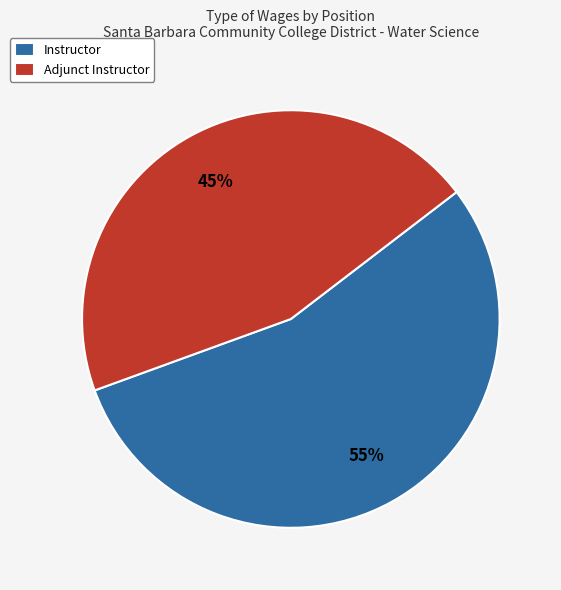

Does any single category account for the majority?

Yes